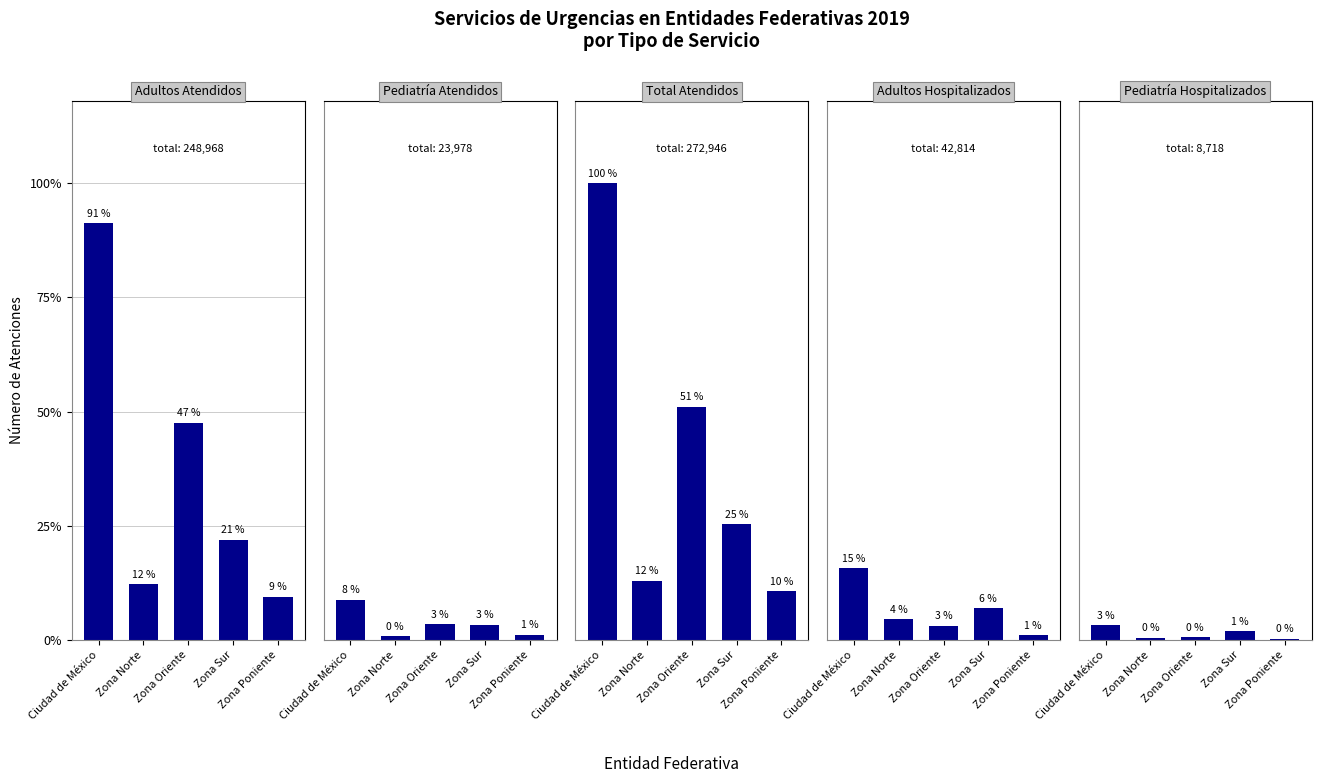

Reading left to right, list all the values displayed in this chart.

Adultos Atendidos: Ciudad de México=124484	Zona Norte=16610	Zona Oriente=64957	Zona Sur=29968	Zona Poniente=12949
Pediatría Atendidos: Ciudad de México=11989	Zona Norte=1093	Zona Oriente=4687	Zona Sur=4607	Zona Poniente=1602
Total Atendidos: Ciudad de México=136473	Zona Norte=17703	Zona Oriente=69644	Zona Sur=34575	Zona Poniente=14551
Adultos Hospitalizados: Ciudad de México=21407	Zona Norte=6163	Zona Oriente=4283	Zona Sur=9529	Zona Poniente=1432
Pediatría Hospitalizados: Ciudad de México=4359	Zona Norte=587	Zona Oriente=811	Zona Sur=2646	Zona Poniente=315